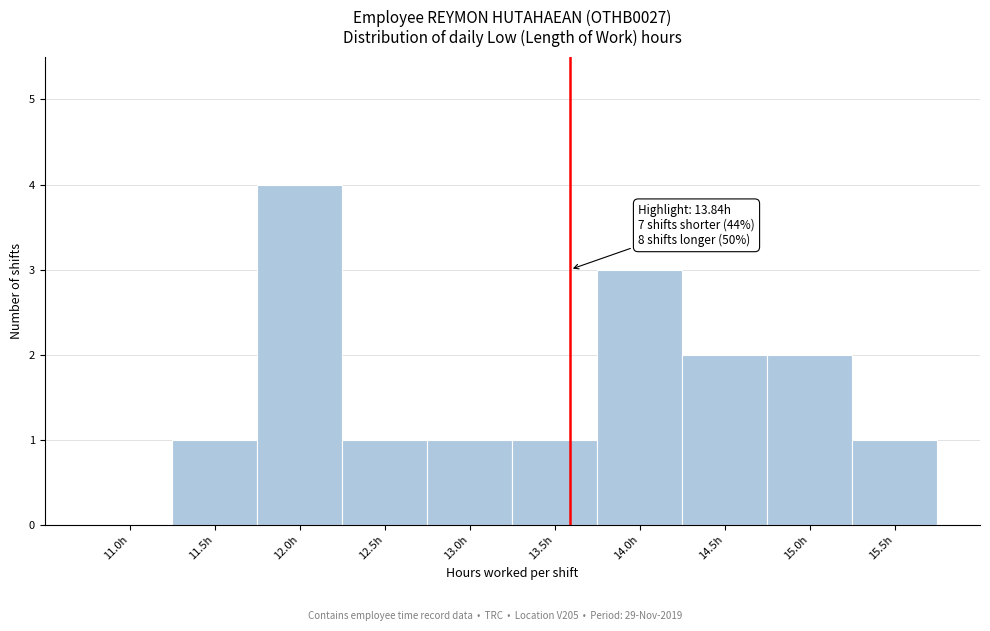

Reading left to right, what are all the values shown in this chart?

11.0h=0	11.5h=1	12.0h=4	12.5h=1	13.0h=1	13.5h=1	14.0h=3	14.5h=2	15.0h=2	15.5h=1